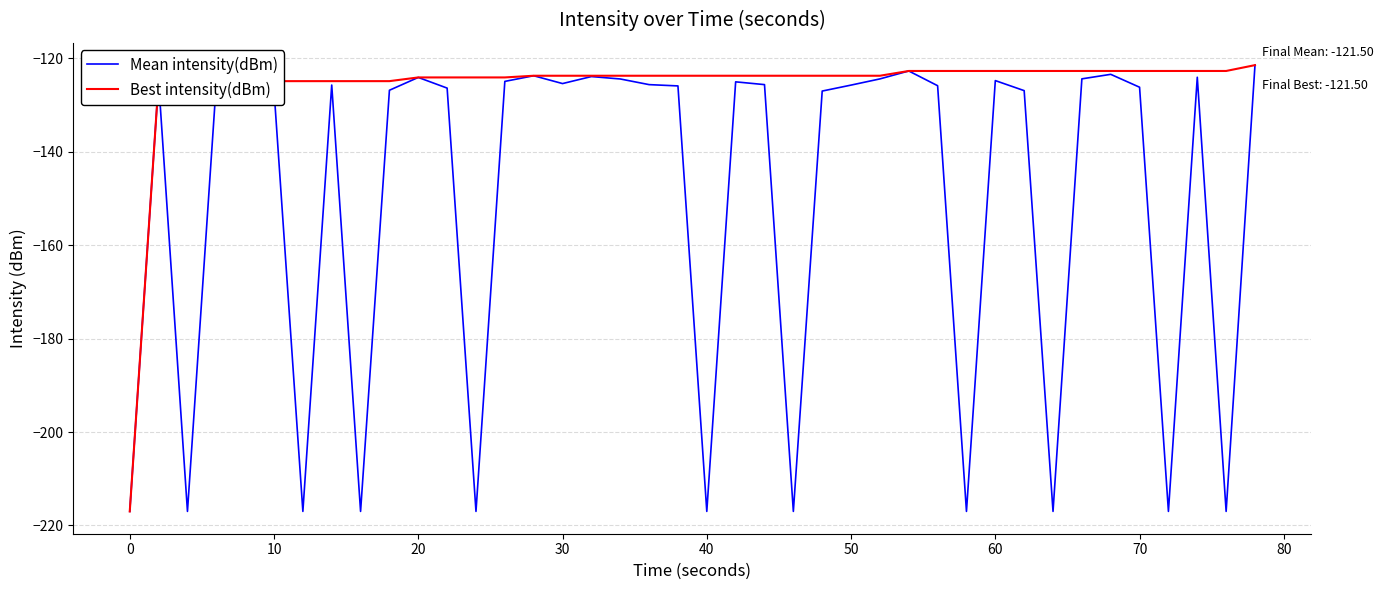

Rank the series by their average value, from lowest to highest.

Mean intensity(dBm), Best intensity(dBm)